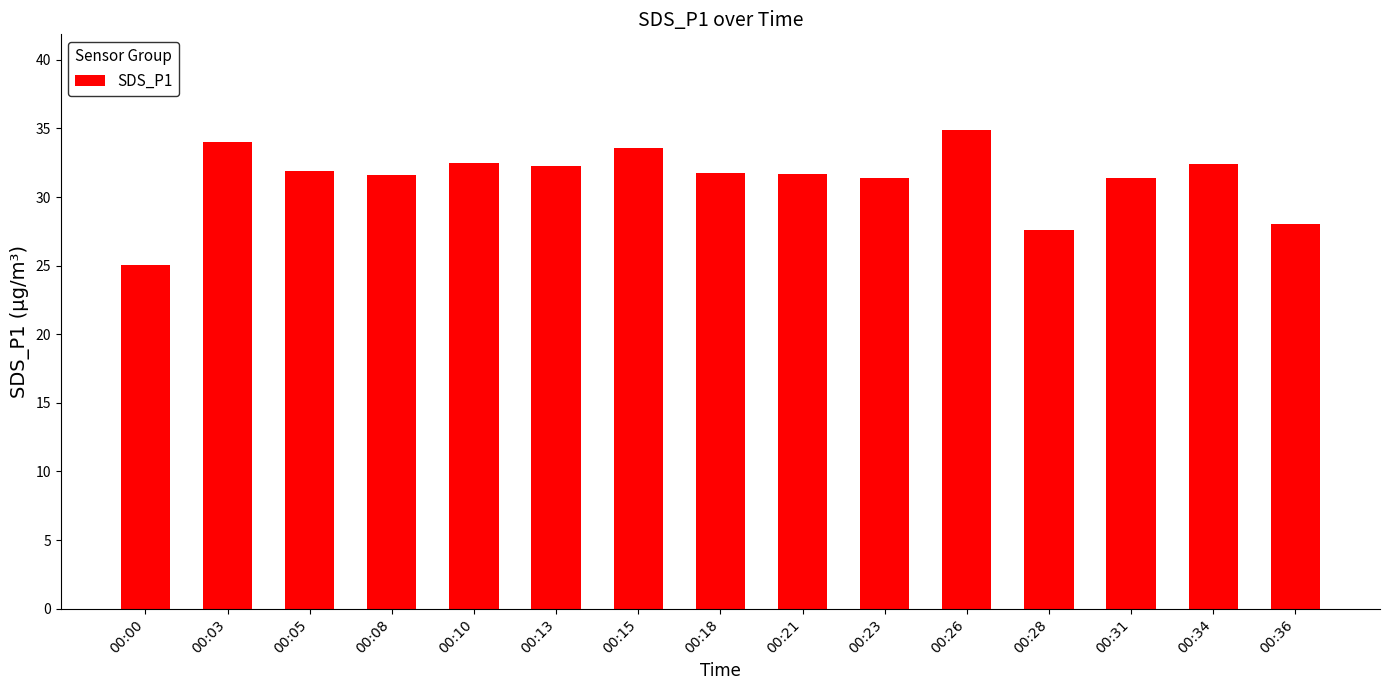

What is the approximate value at 00:03?

34.0